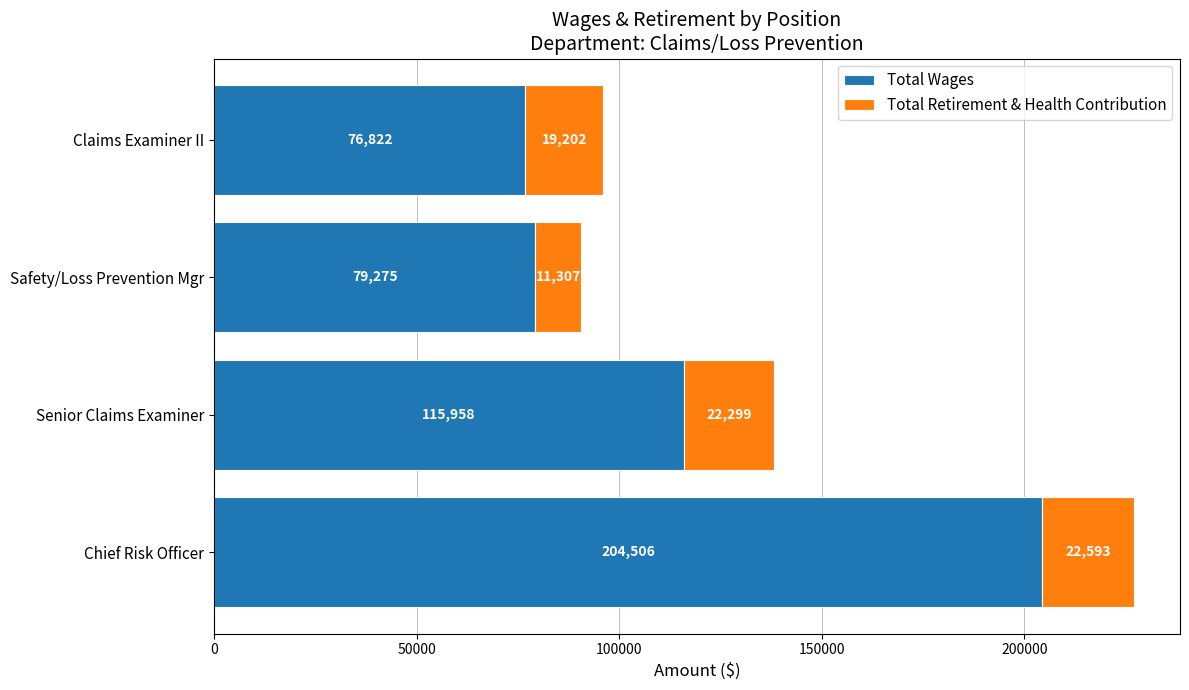

The Total Wages series shows 76822 at Claims Examiner II. True or false?

True